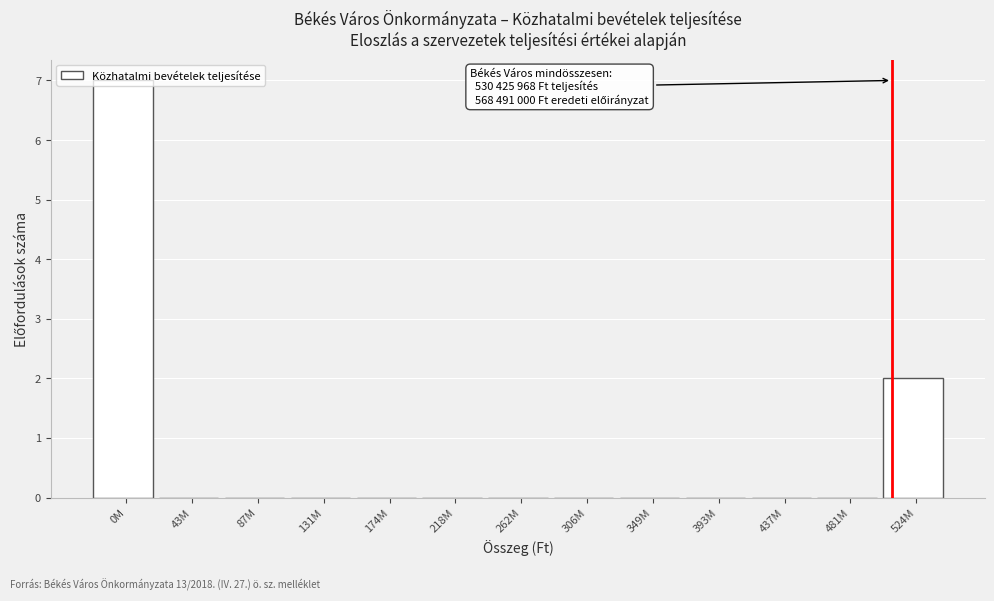

Between 0M and 262M, which is larger?

0M